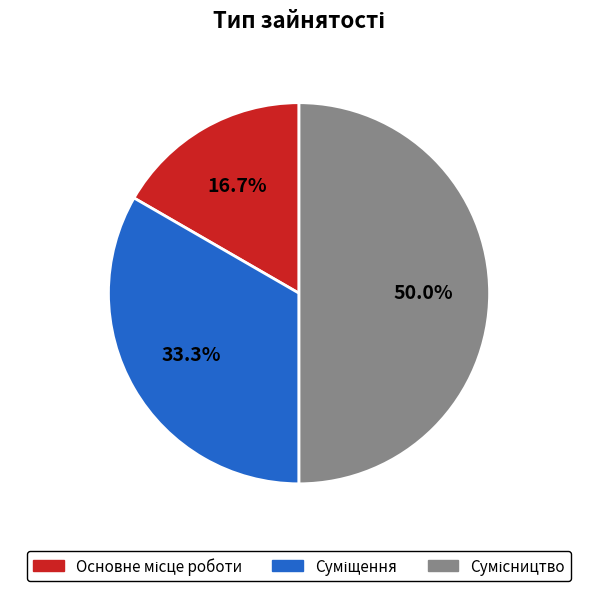

Rank the categories by value from highest to lowest.

Сумісництво, Суміщення, Основне місце роботи